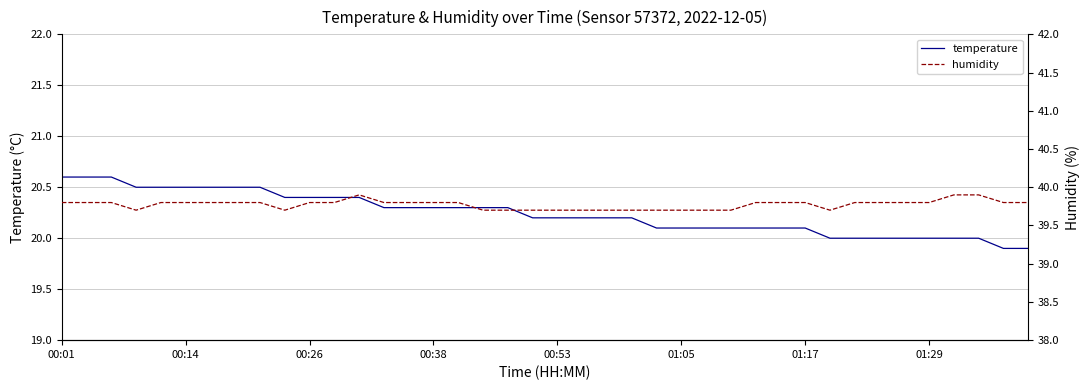

At 22, list the series in order from largest to smallest.

humidity, temperature